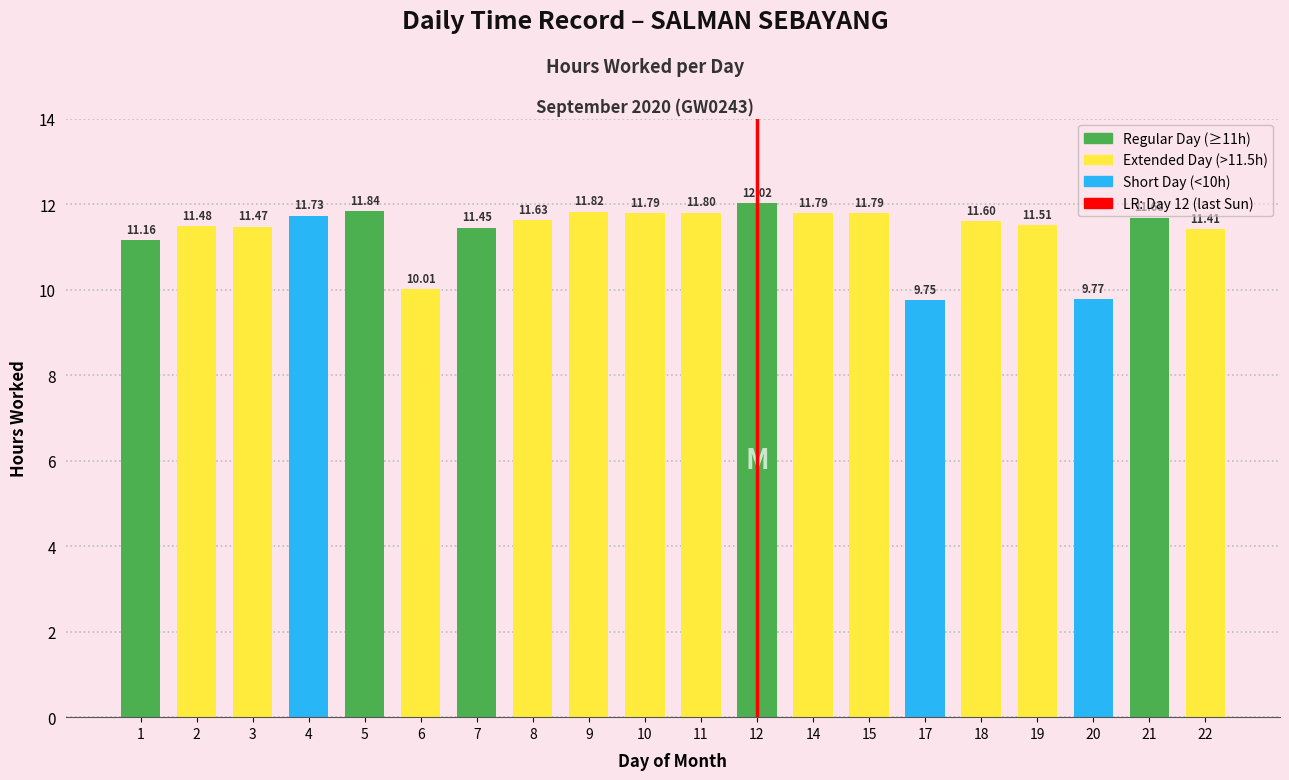

Is it true that the value at 7 is 11.4?

True